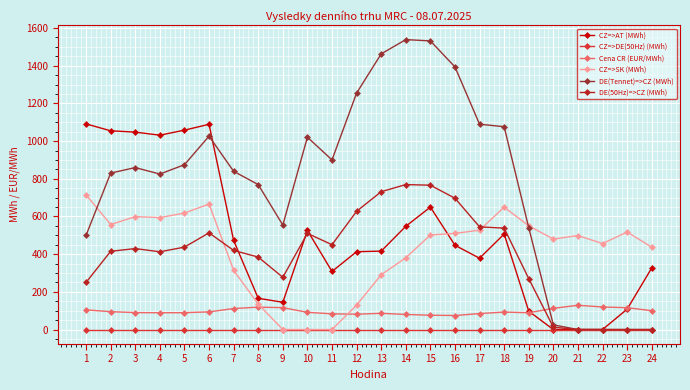

True or false: DE(Tennet)=>CZ (MWh) has more than 2 interior local peaks.

True